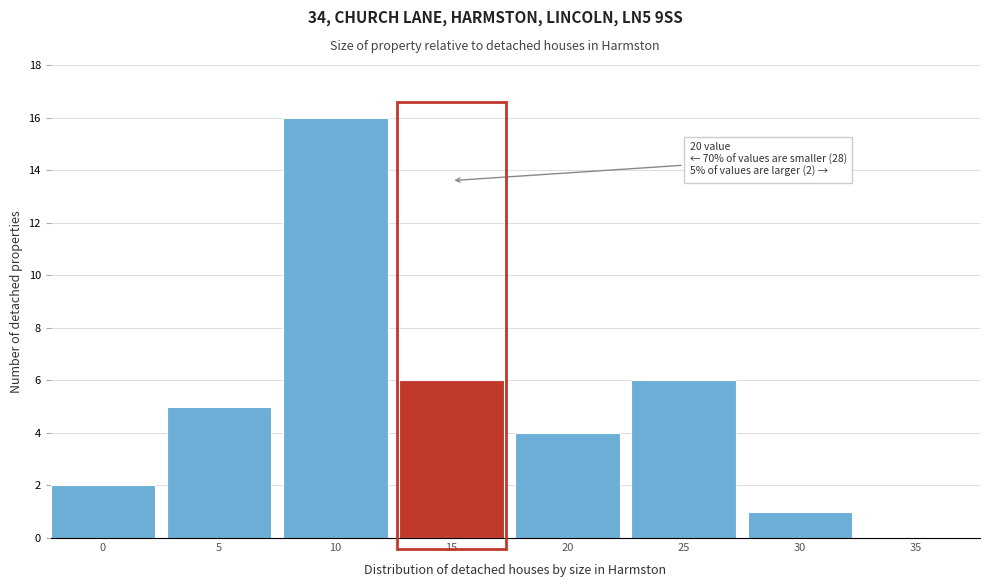

Reading left to right, transcribe all the data shown in this chart.

0=2	5=5	10=16	15=6	20=4	25=6	30=1	35=0